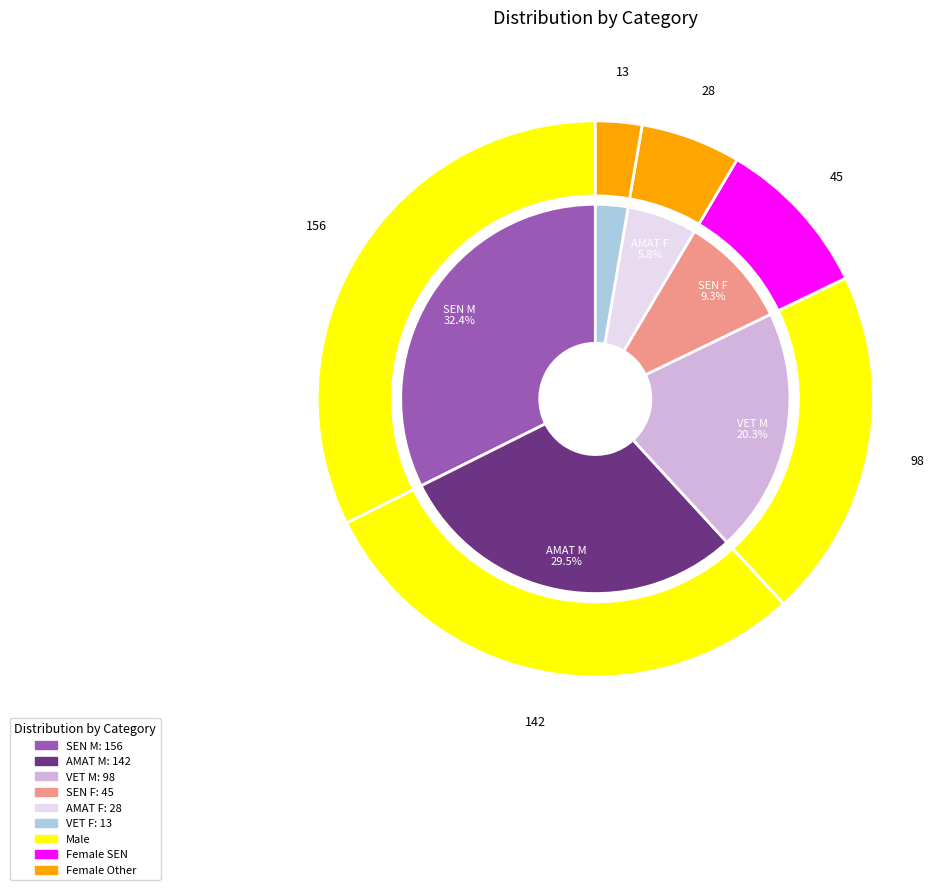

Is there any slice that represents more than half of the pie?

No